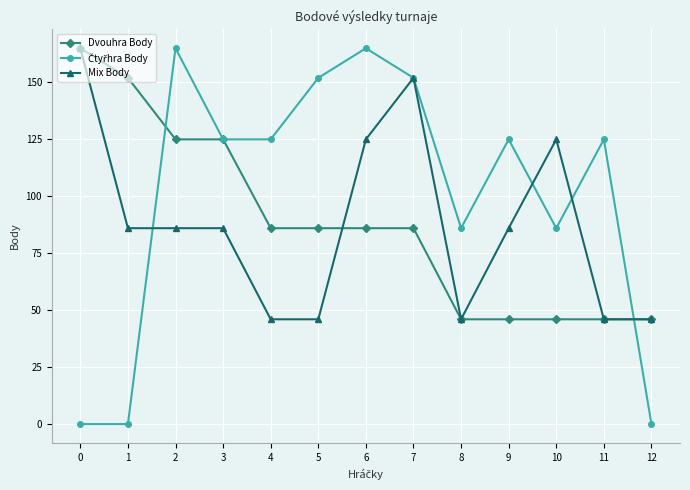

What is the value of the Mix Body point at the 10th from the left?

86